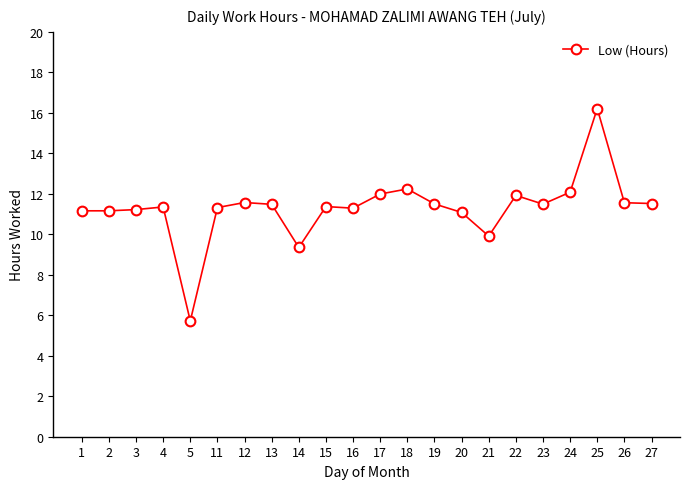

How many data points does each series have?

22